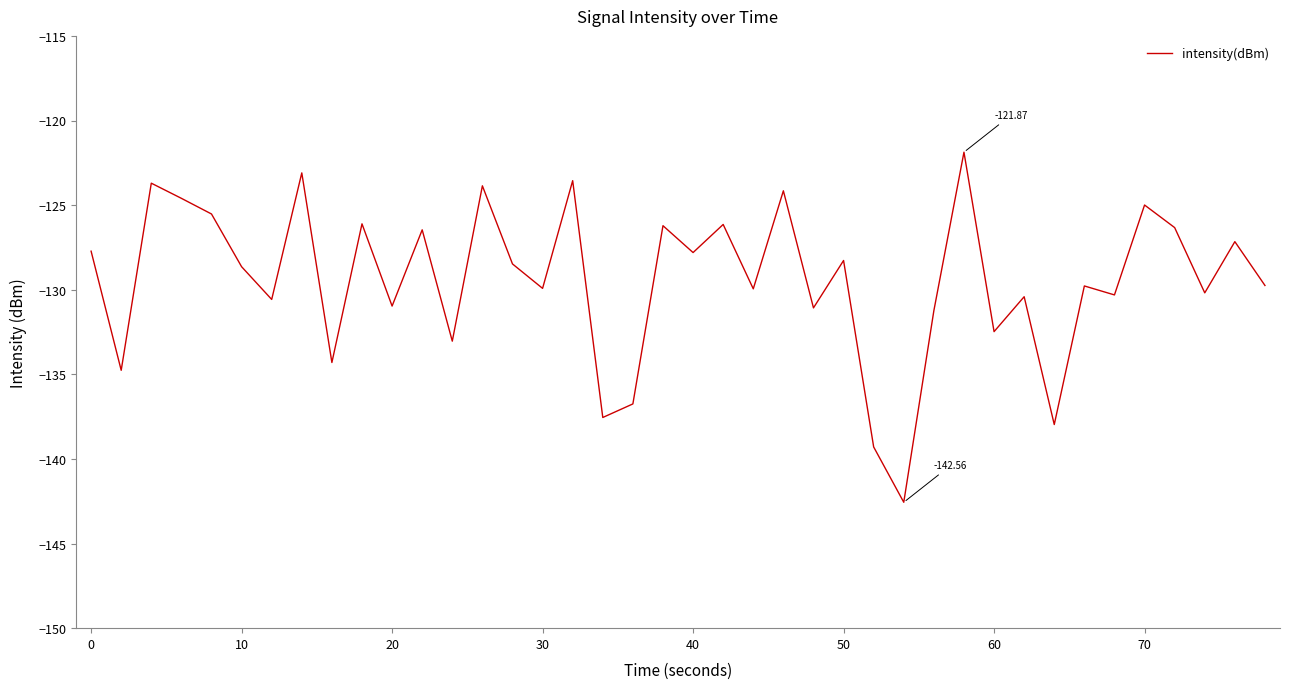

What is the difference between the maximum and minimum values?

20.7